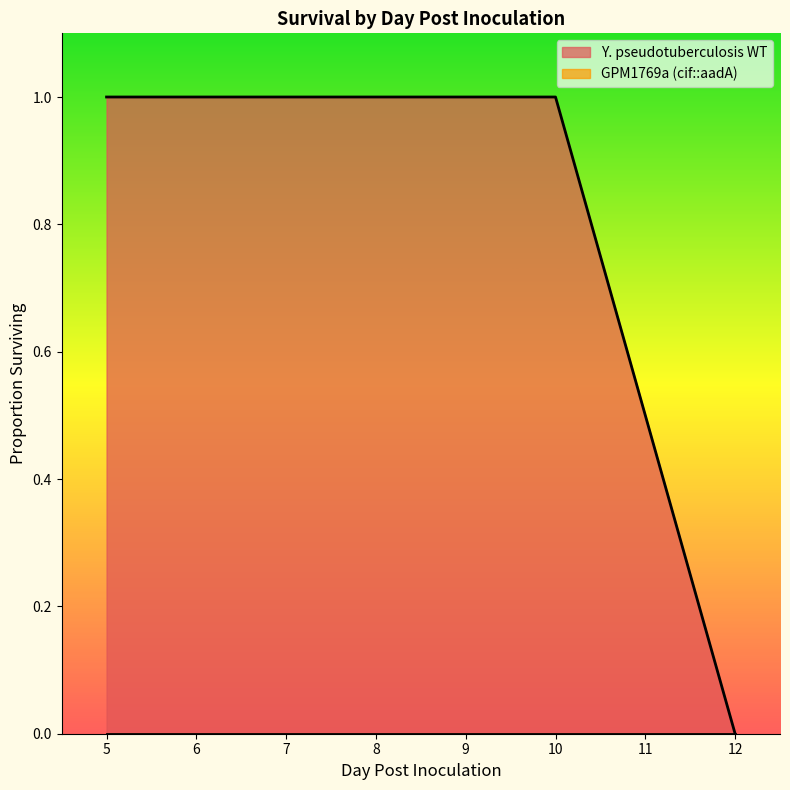

Which has a higher value, 12 or 6?

6